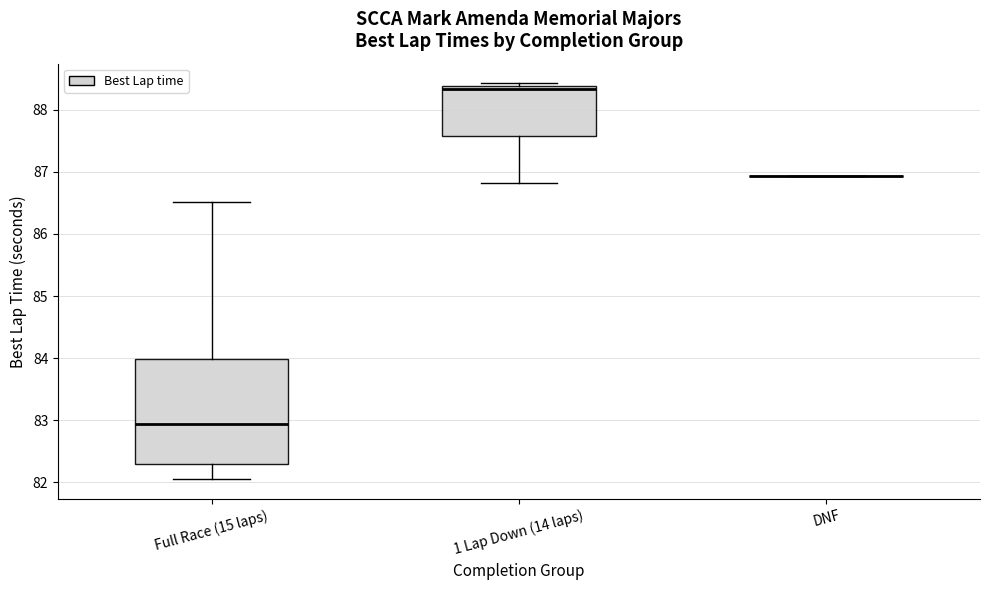

Reading left to right, read every box against the y-axis: the position of its median line, the range the box covers, and the ends of its whiskers. The values are not printed on the chart, so give them approximately, as read against the axis.

Full Race (15 laps): median 82.9, box 82.3 to 84.0, whiskers 82.1 to 86.5
1 Lap Down (14 laps): median 88.3, box 87.6 to 88.4, whiskers 86.8 to 88.4 (just above the box's upper edge)
DNF: box collapsed to a line at 86.9, whiskers 86.9 to 86.9